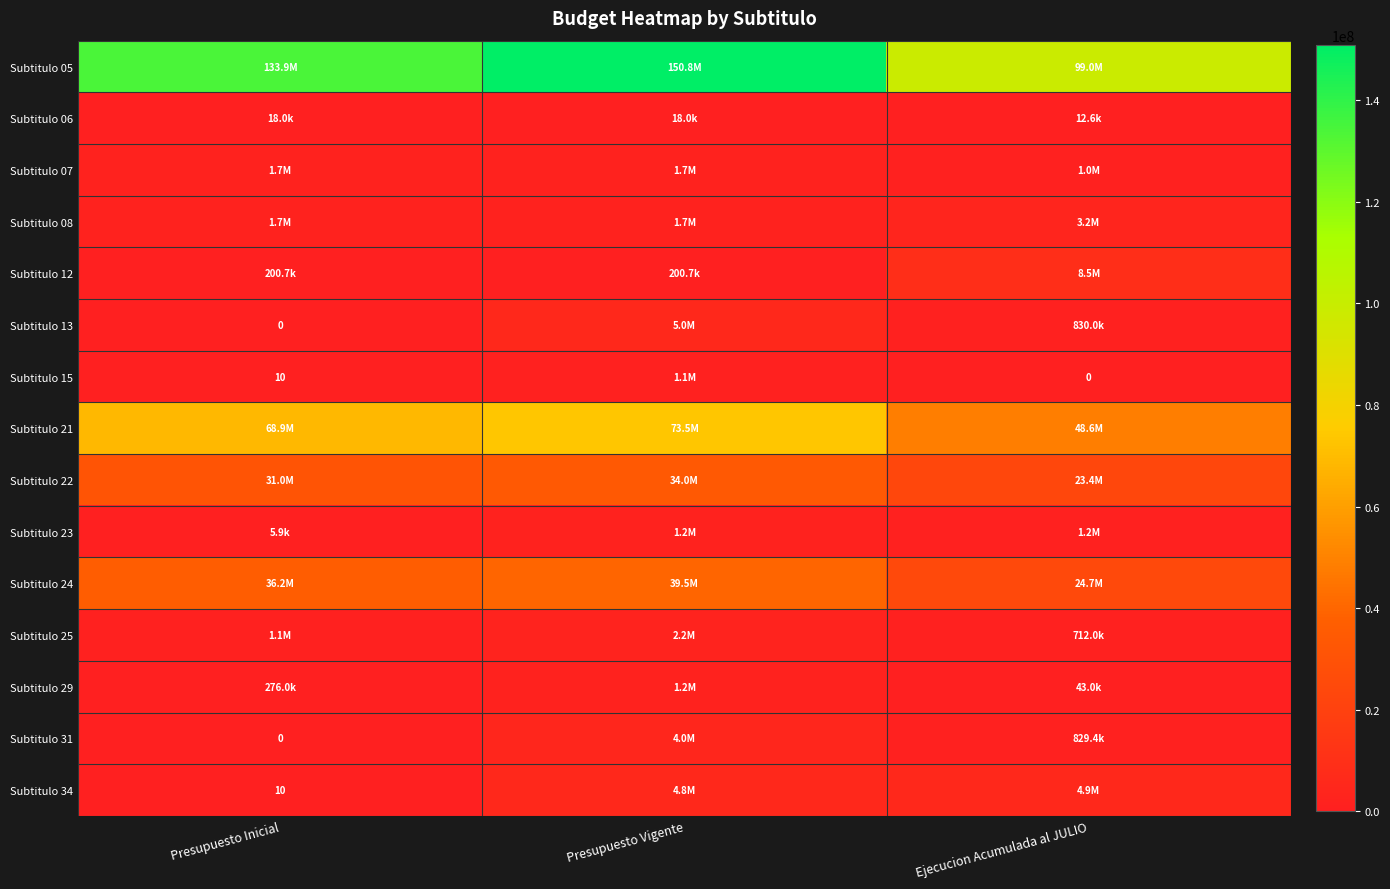

How many categories are shown in the chart?

3